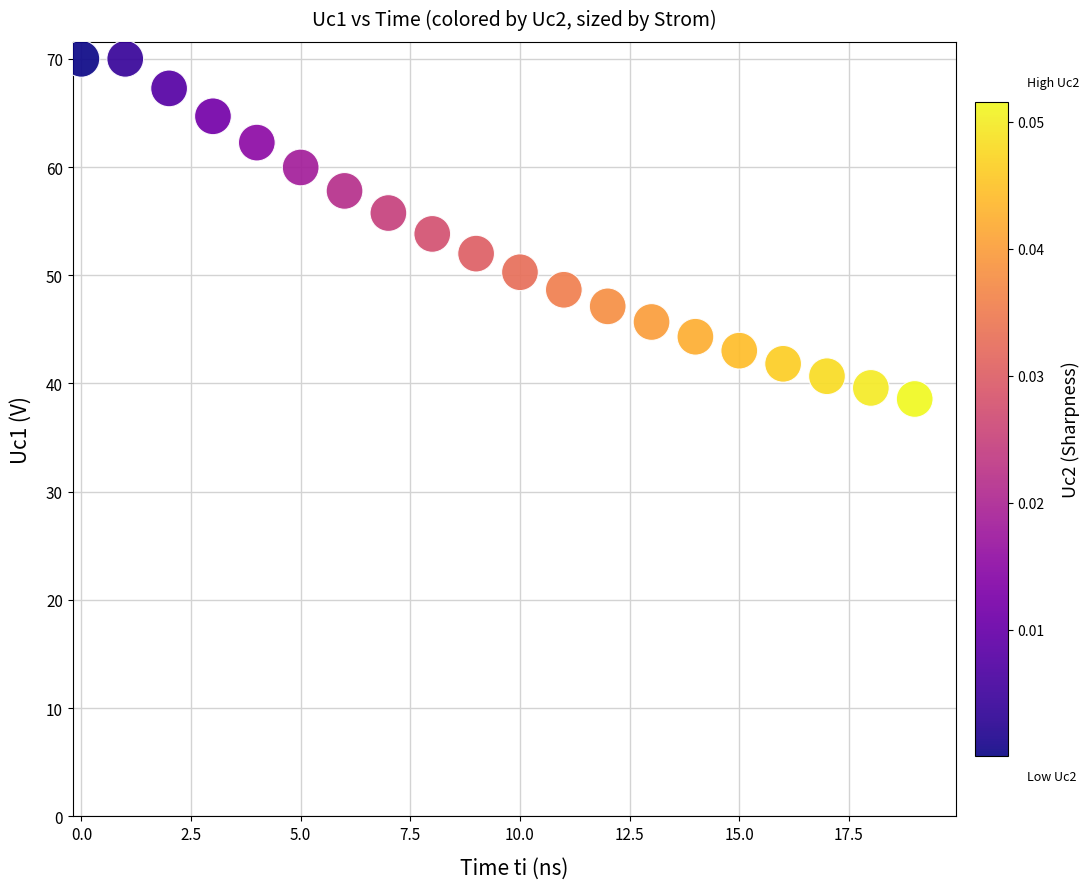

What is the range of Y values (max minus min)?

31.4